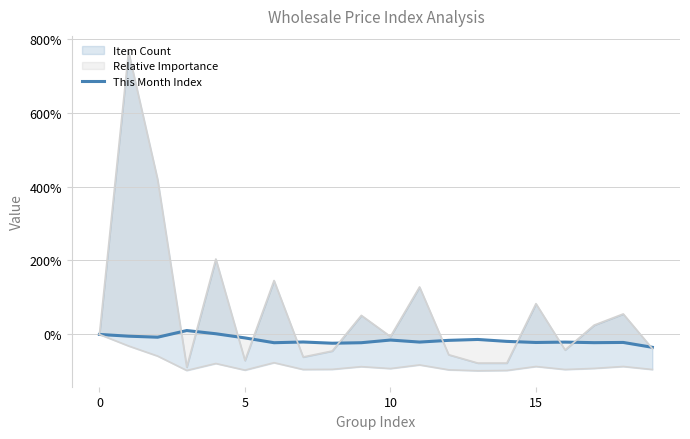

The chart shows a value of -30.1 at 15. True or false?

False